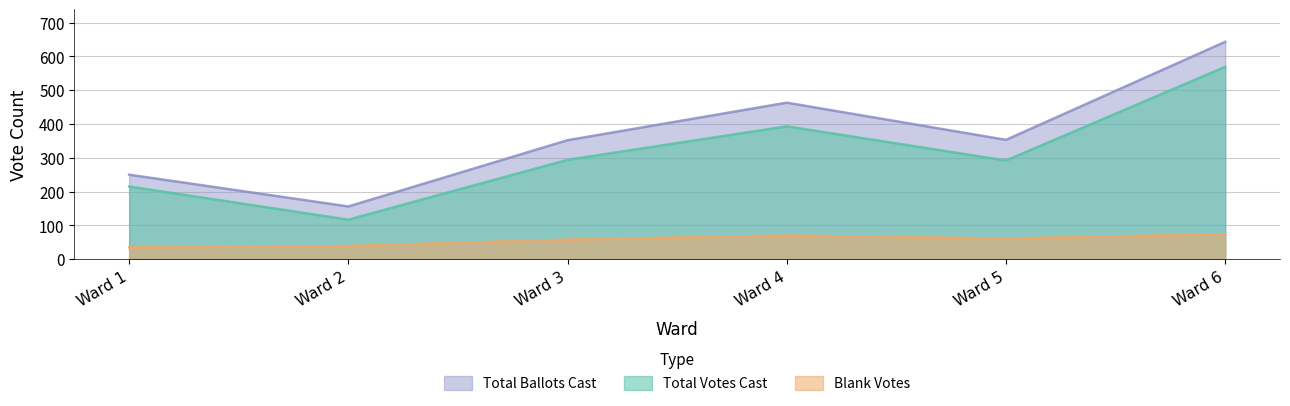

What is the average value of the Total Votes Cast series?

313